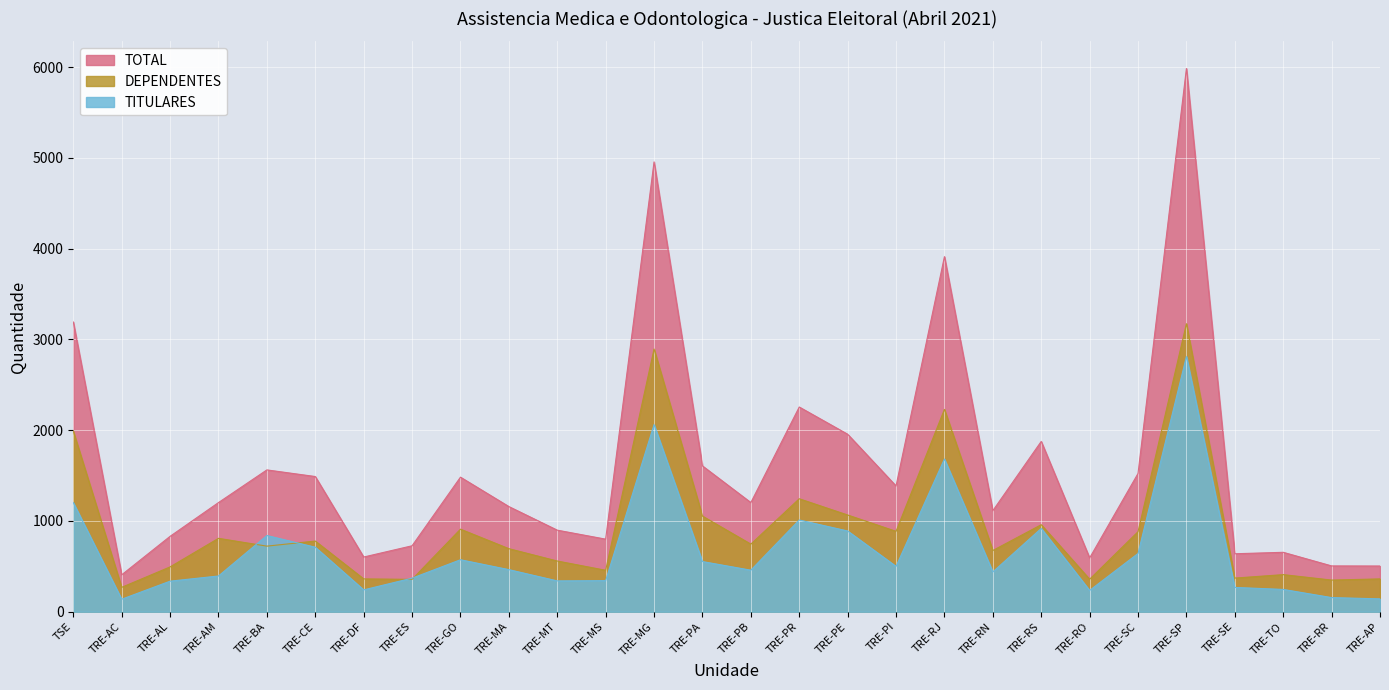

What is the highest value of the TOTAL series?

5986